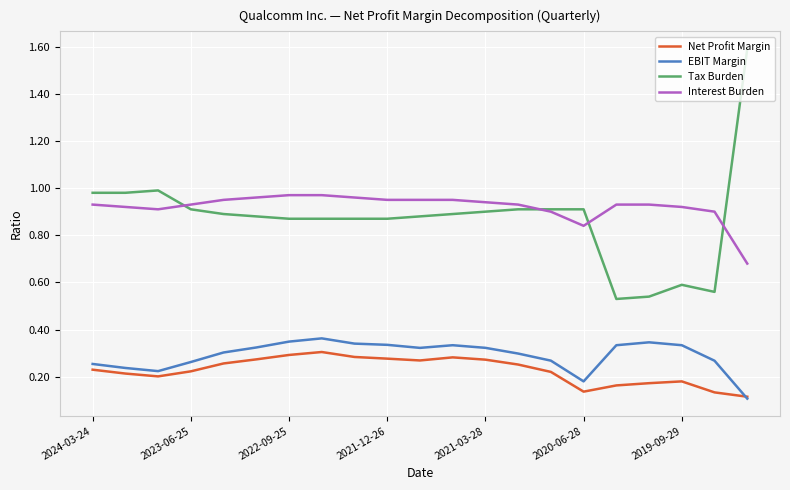

Which series has the largest total across all categories?

Interest Burden